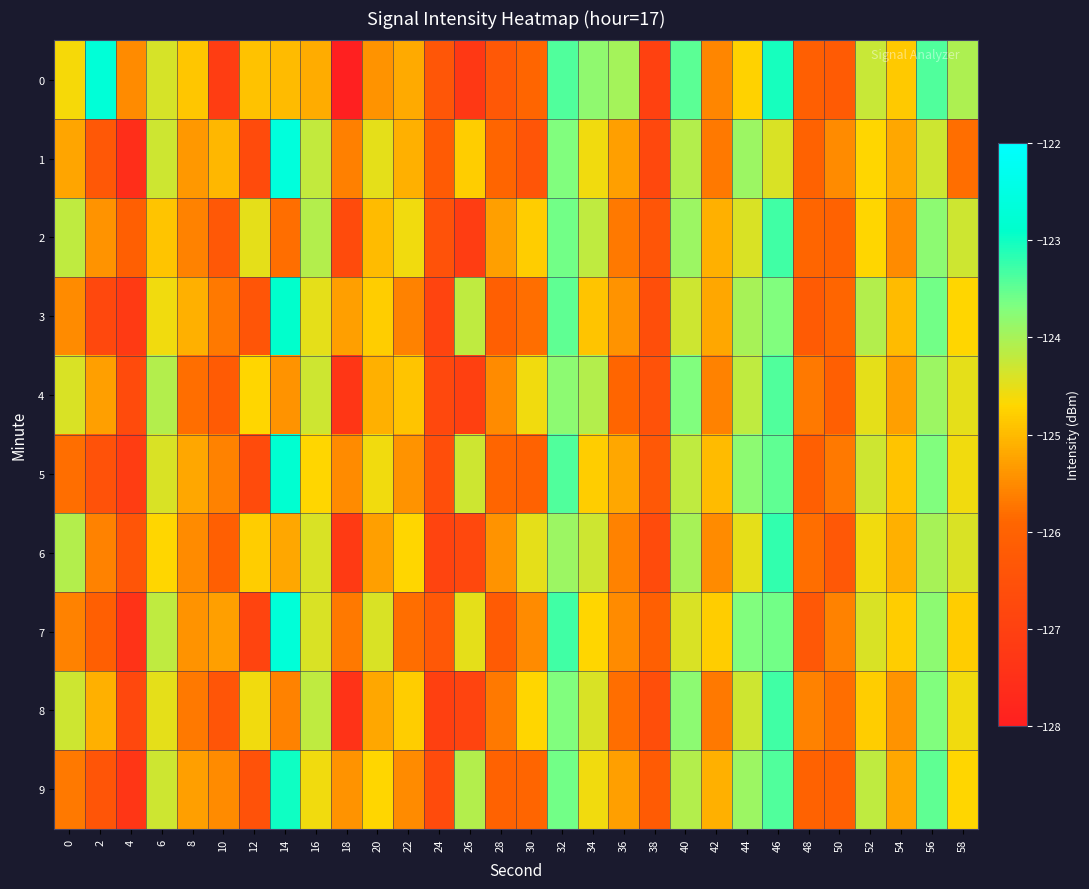

Which label corresponds to the largest value in the chart?

14